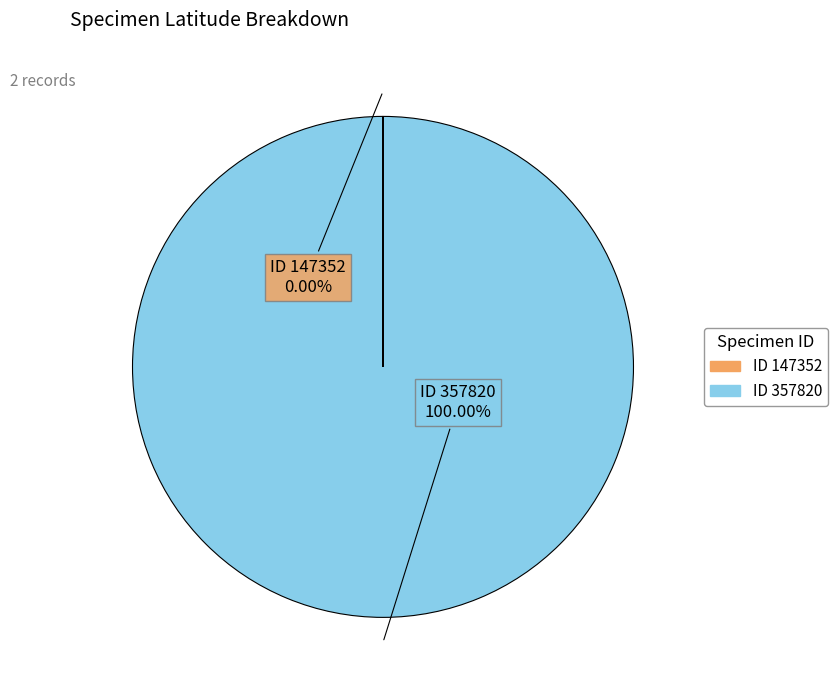

Is there a majority slice in this chart?

Yes